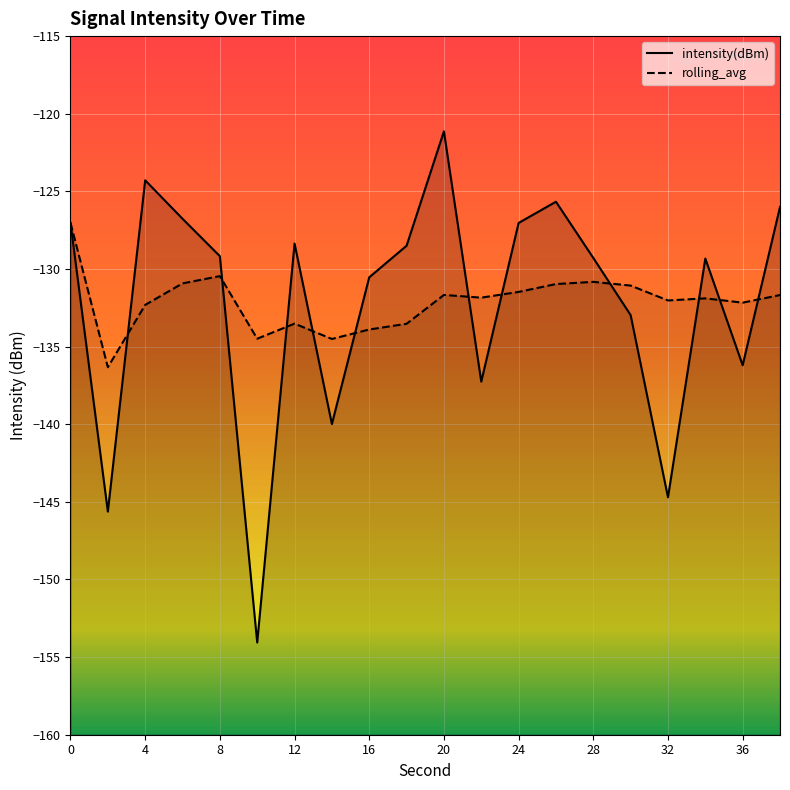

At which category does the chart reach its minimum across all series?

10